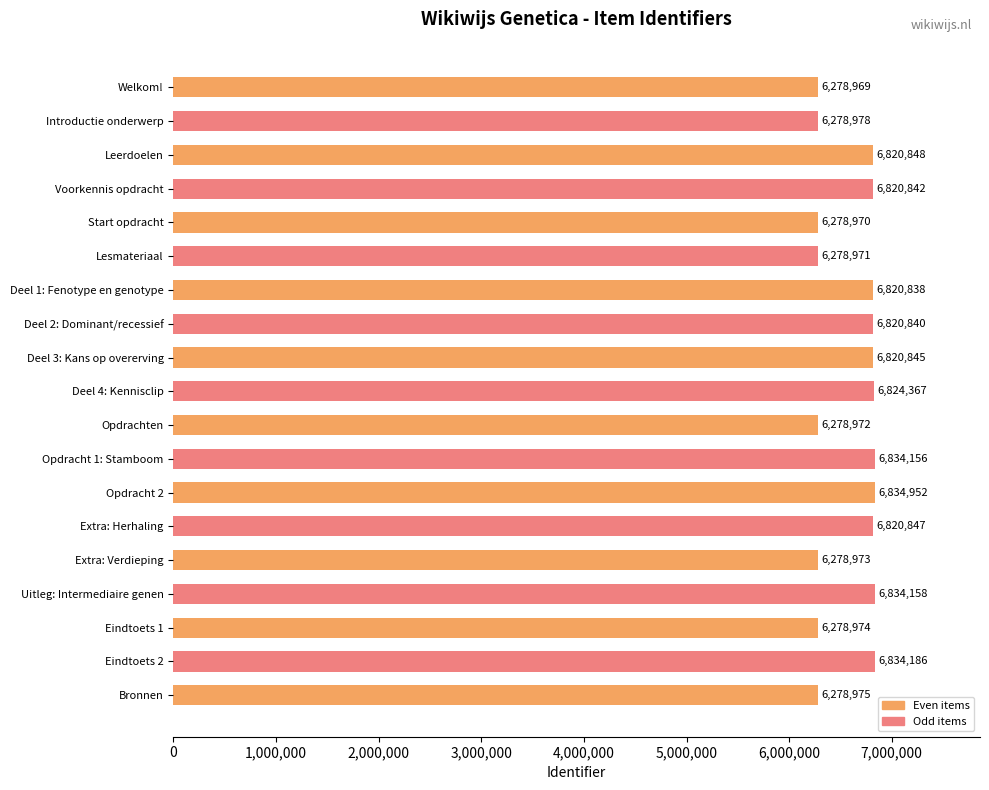

Rank the categories by value from highest to lowest.

Opdracht 2, Eindtoets 2, Uitleg: Intermediaire genen, Opdracht 1: Stamboom, Deel 4: Kennisclip, Leerdoelen, Extra: Herhaling, Deel 3: Kans op overerving, Voorkennis opdracht, Deel 2: Dominant/recessief, Deel 1: Fenotype en genotype, Introductie onderwerp, Bronnen, Eindtoets 1, Extra: Verdieping, Opdrachten, Lesmateriaal, Start opdracht, Welkom!